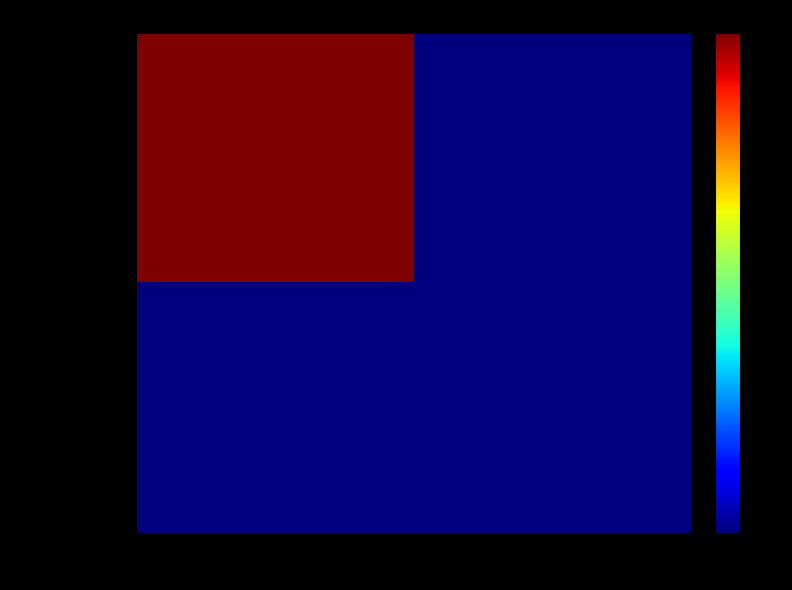

Reading right to left, list all the values displayed in this chart.

51b720ea62…: direction_1=0	direction_-1=1
f5d340af55…: direction_1=0	direction_-1=0